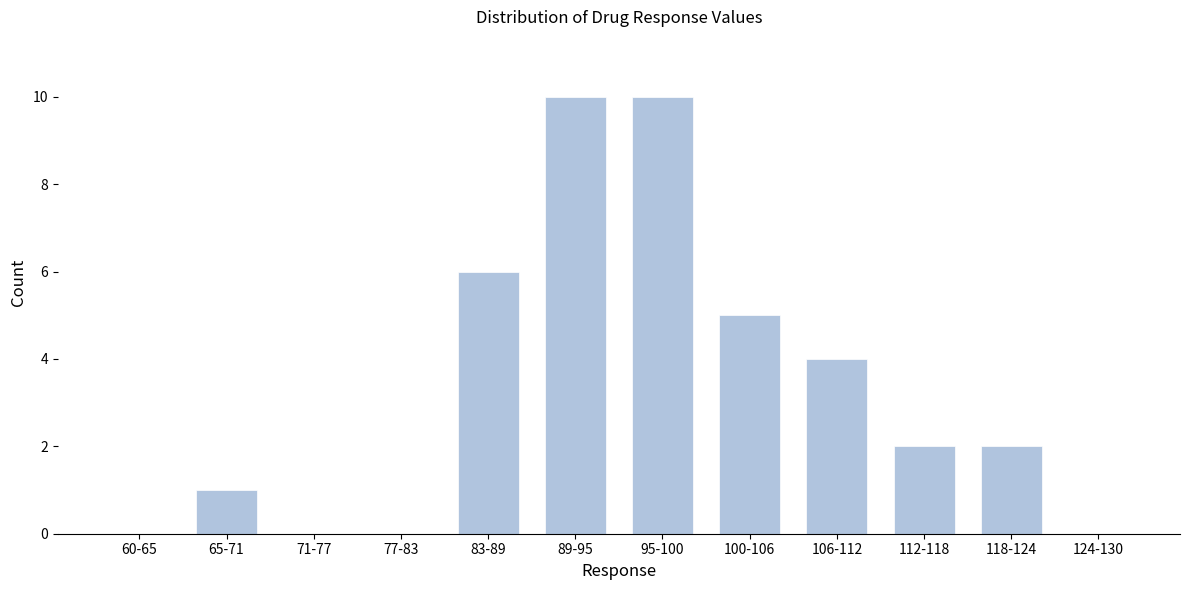

Reading left to right, list all the values displayed in this chart.

60-65=0	65-71=1	71-77=0	77-83=0	83-89=6	89-95=10	95-100=10	100-106=5	106-112=4	112-118=2	118-124=2	124-130=0